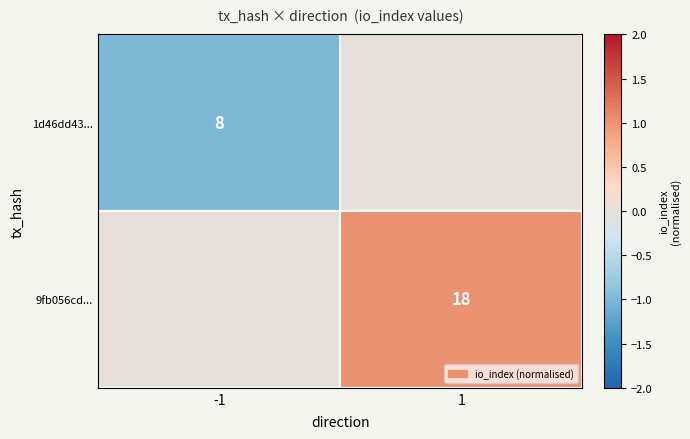

True or false: 1d46dd43... has a value of 3 at -1.

False